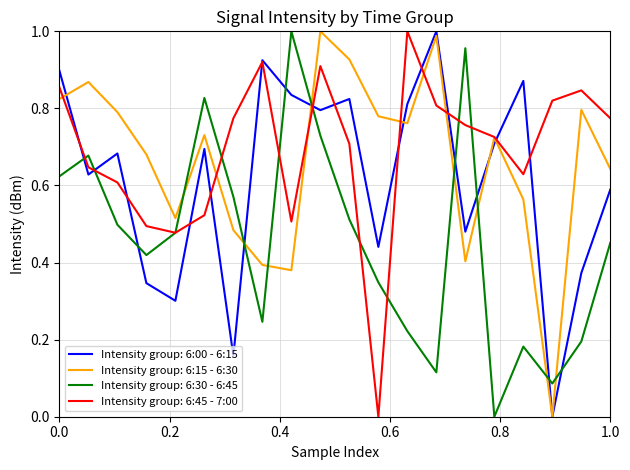

At how many categories does at least one series exceed 0?

20